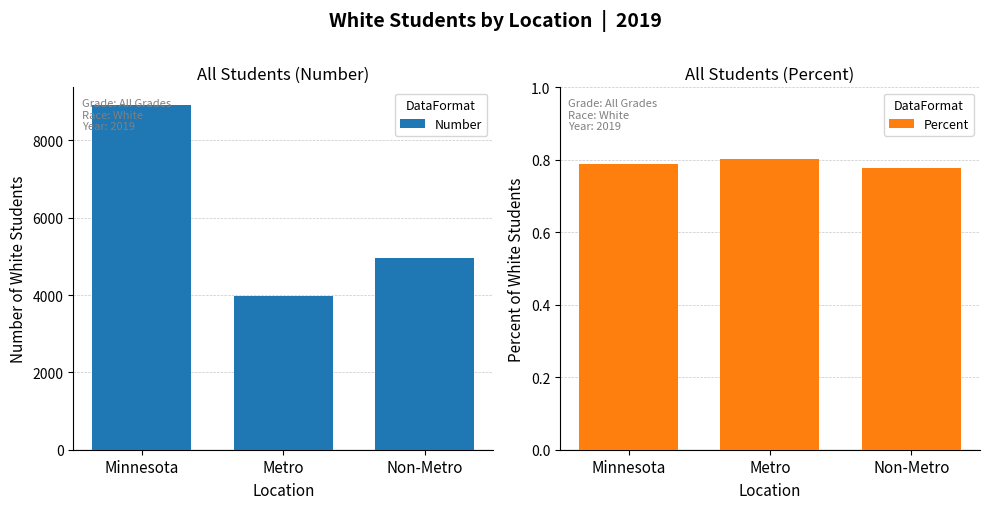

The Percent series shows 0.8 at Non-Metro. True or false?

True